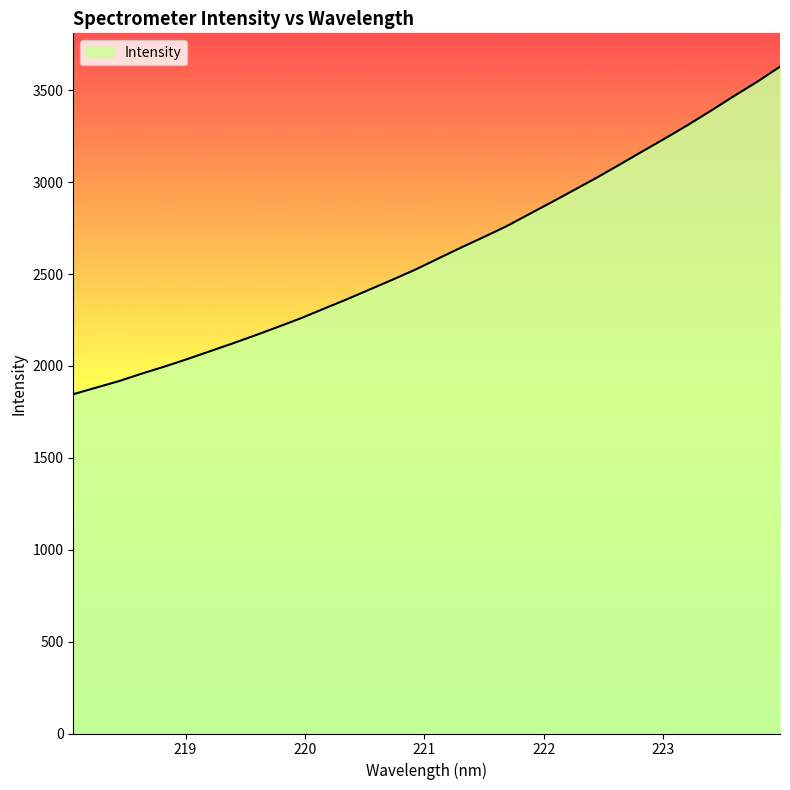

What is the minimum value shown in the chart?

1846.1